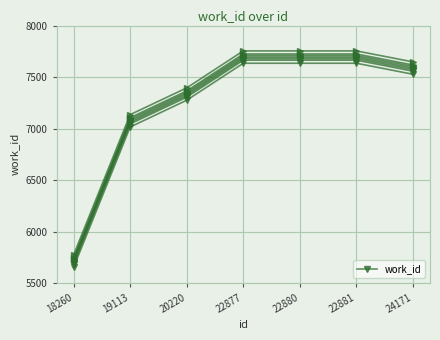

Between 22877 and 22881, which is larger?

22877